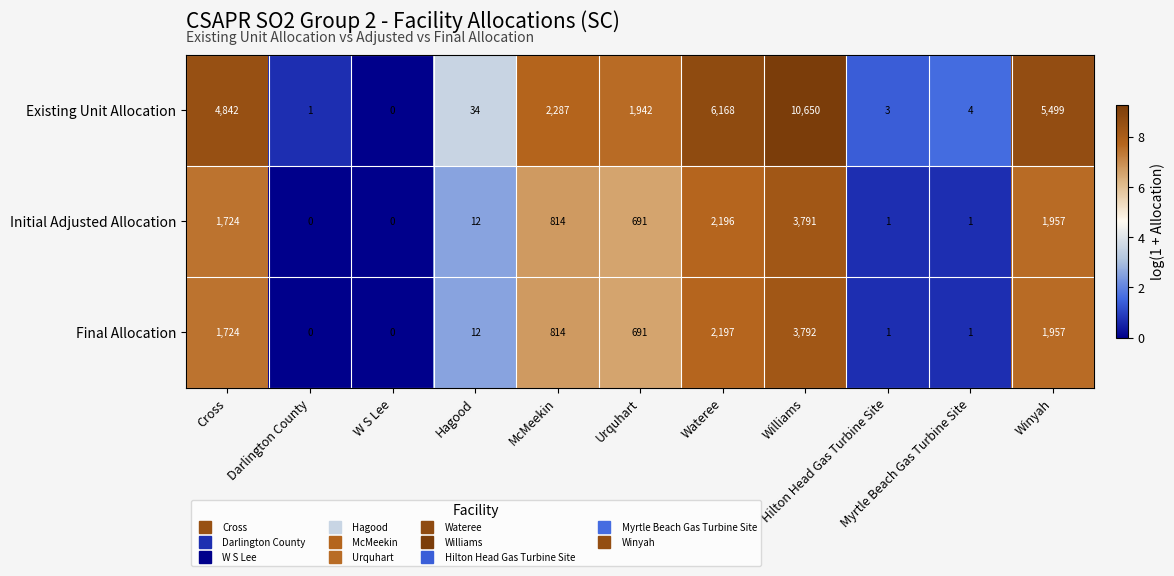

What is the maximum value for Initial Adjusted Allocation?

3791